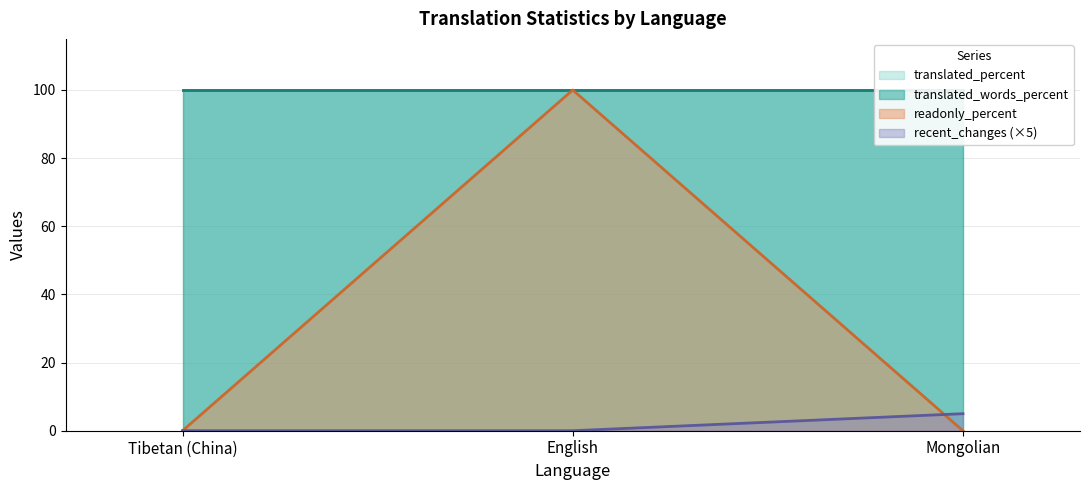

What is the approximate value of translated_percent at Mongolian?

100